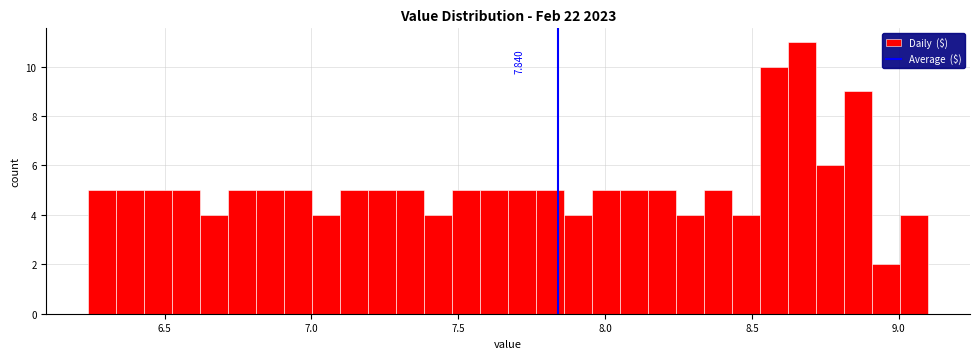

Around what value on the x-axis is the tallest bar? Give the approximate position of its centre, as read against the axis.

8.65